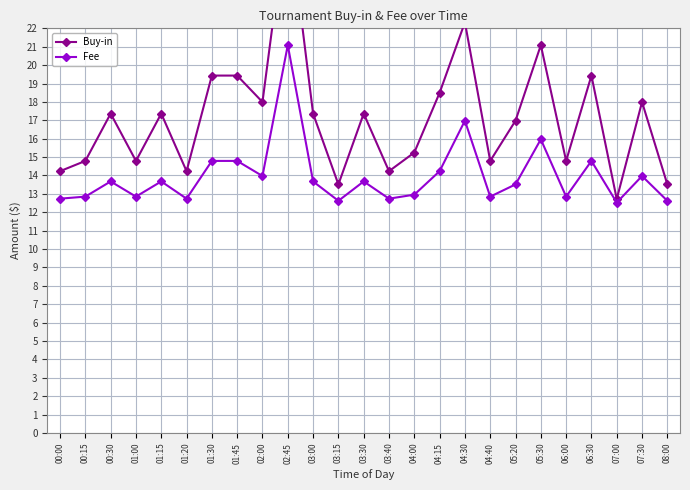

What is the spread (max minus min) of values at 00:30?

3.7